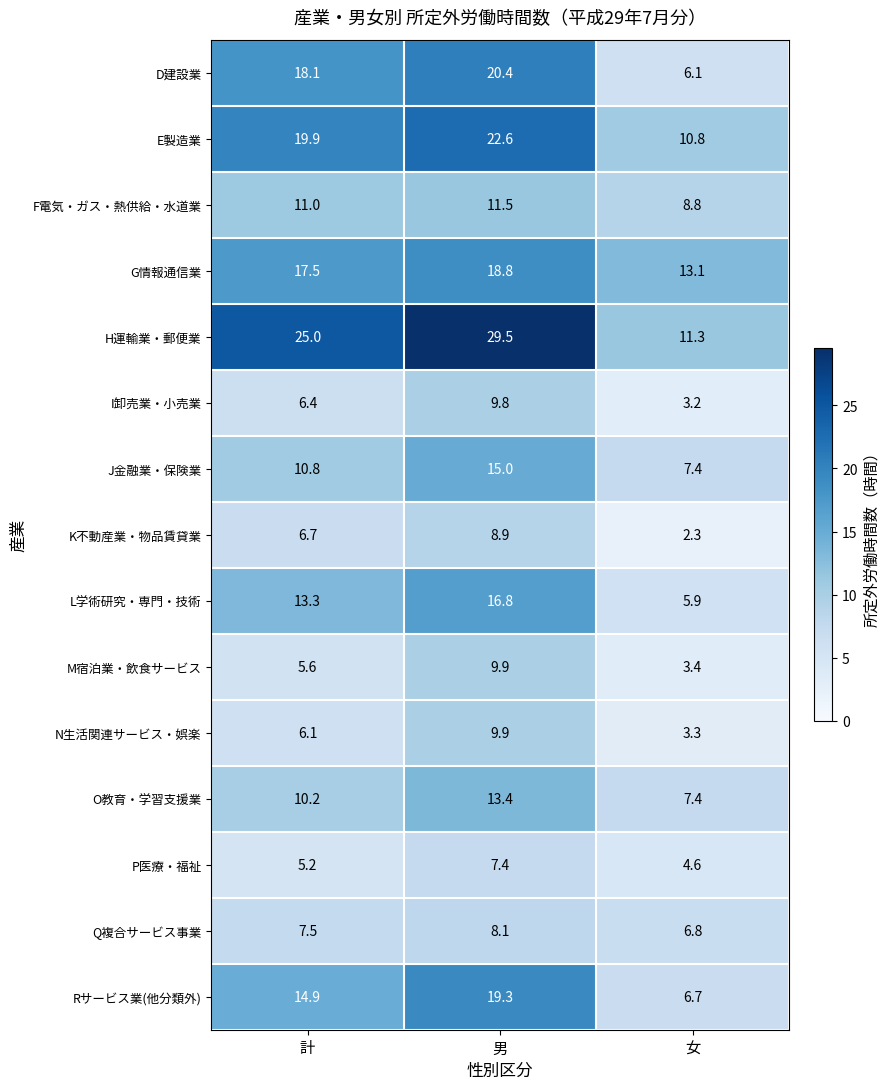

What is the difference between the I卸売業・小売業 values at 女 and 計?

3.2